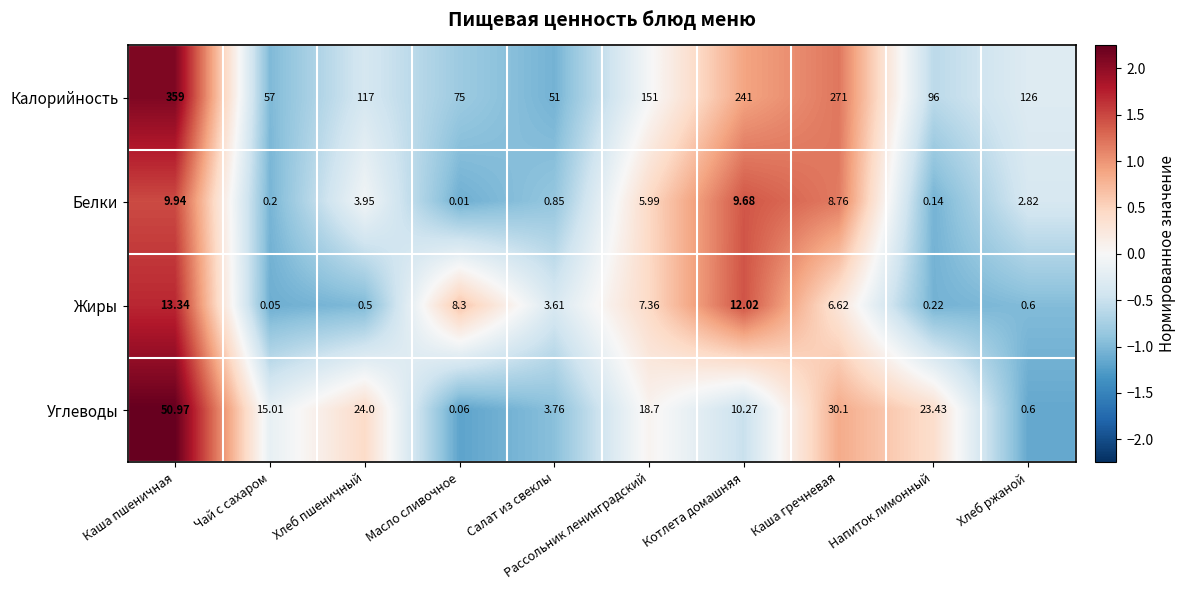

Rank the series by their maximum value, from highest to lowest.

Калорийность, Углеводы, Жиры, Белки